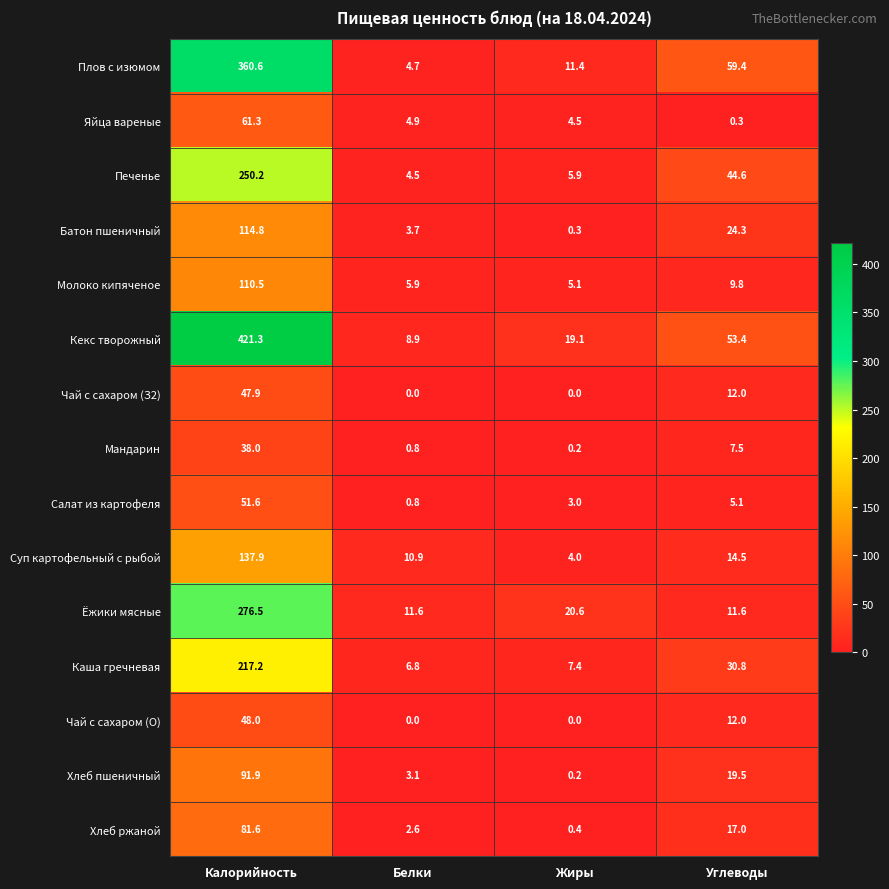

What is the greatest value displayed?

421.3